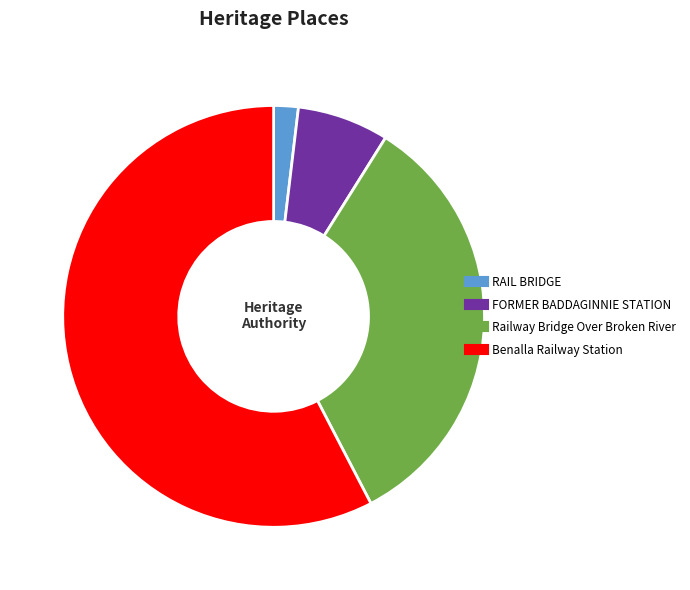

Which slice is the largest?

Benalla Railway Station